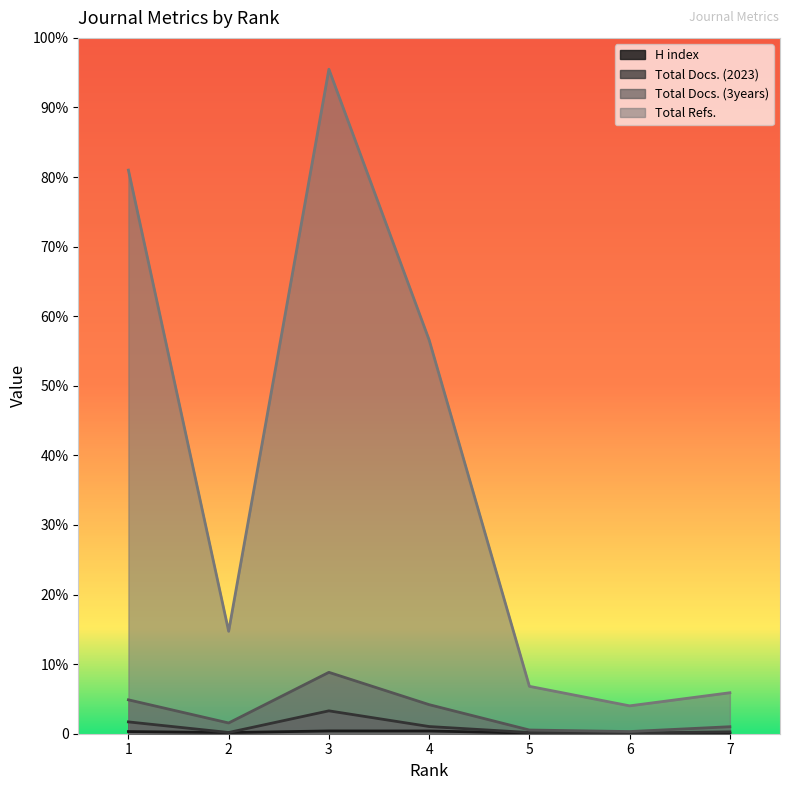

Which series has the largest range (max minus min)?

Total Refs.